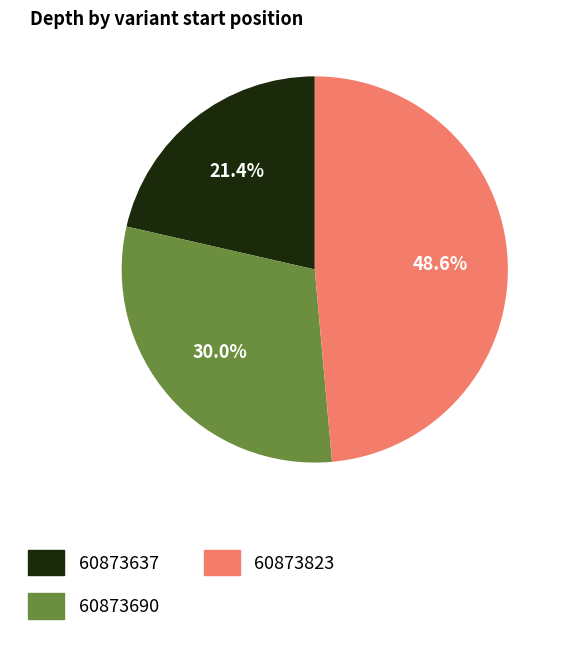

Is there a majority slice in this chart?

No